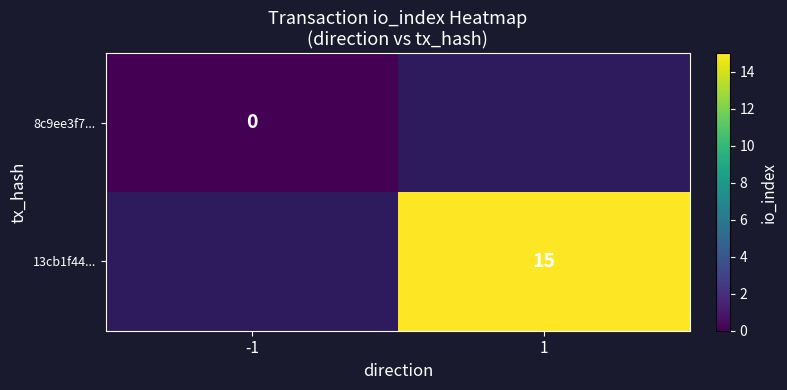

How many series are shown in this chart?

2